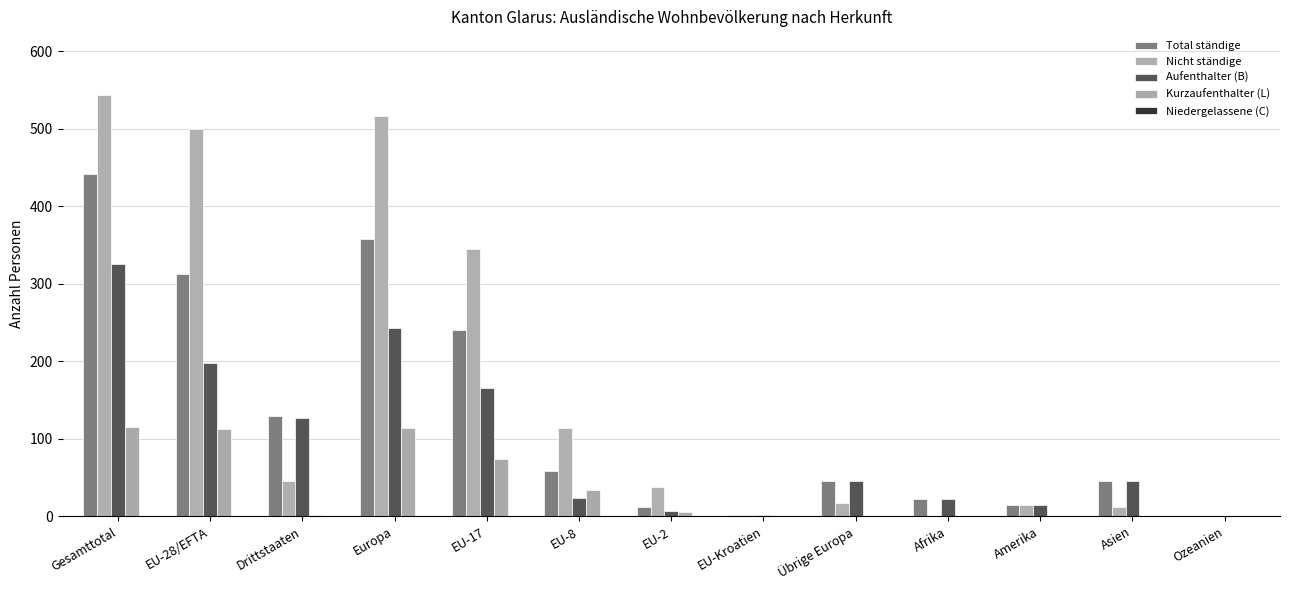

Read the Nicht ständige value at Amerika, to the nearest 10.

10